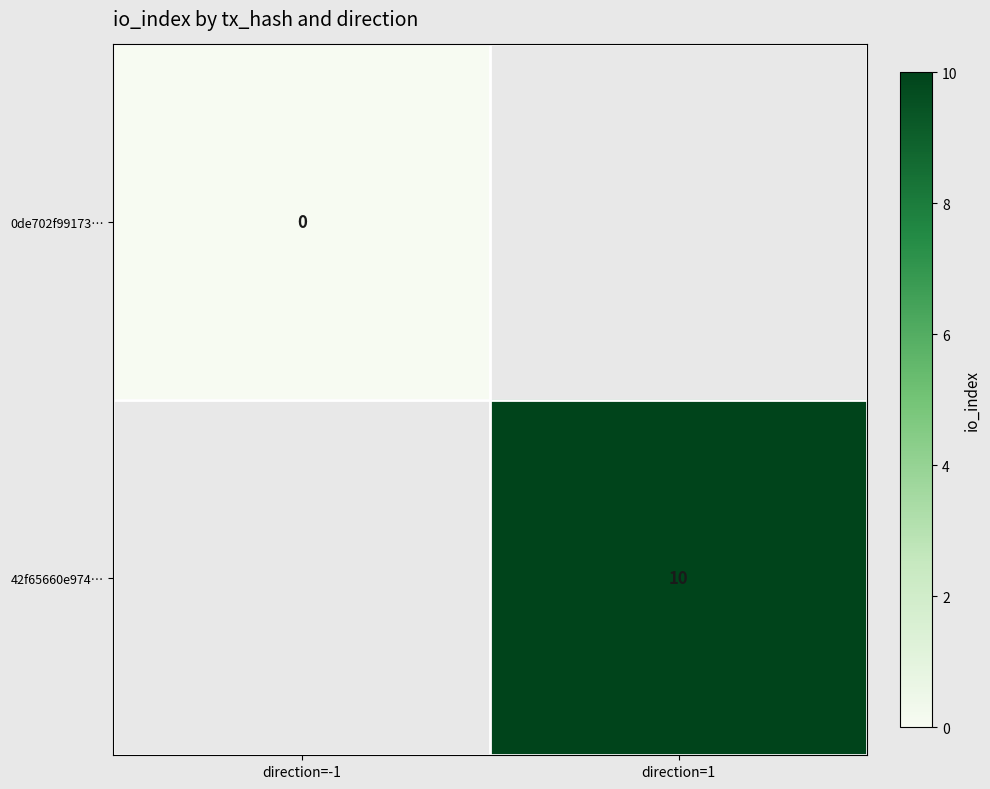

The value of 42f65660e974… at direction=1 is 10. True or false?

True